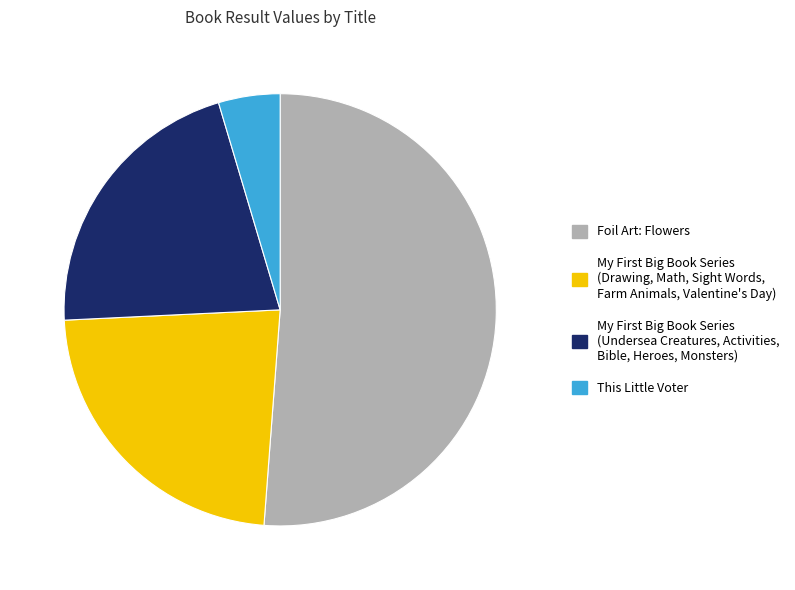

What is the majority slice?

Foil Art: Flowers